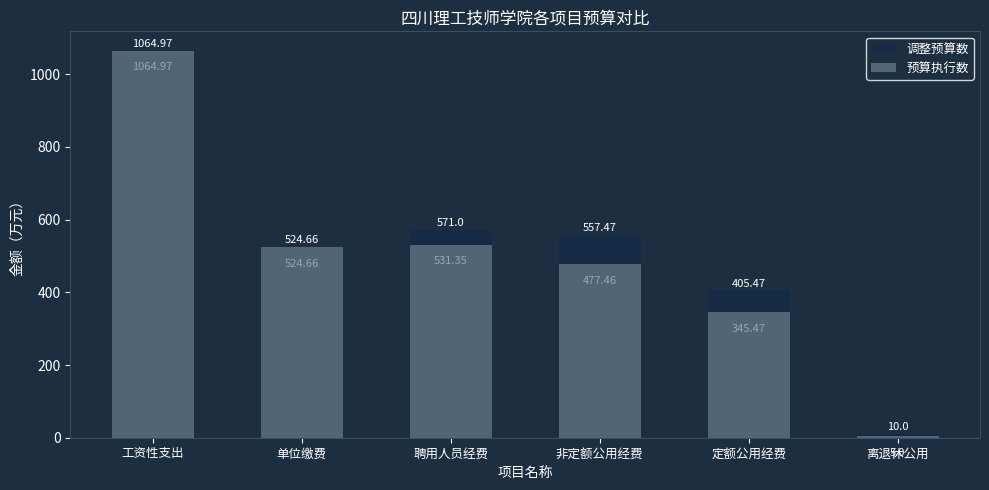

What is the difference between the maximum and minimum values in the 预算执行数 series?

1060.0